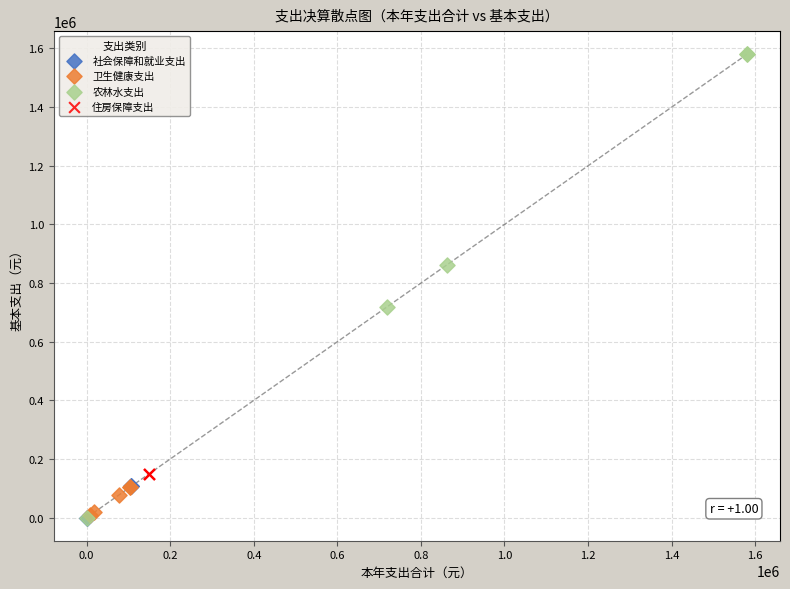

Which series reaches the maximum Y coordinate?

农林水支出